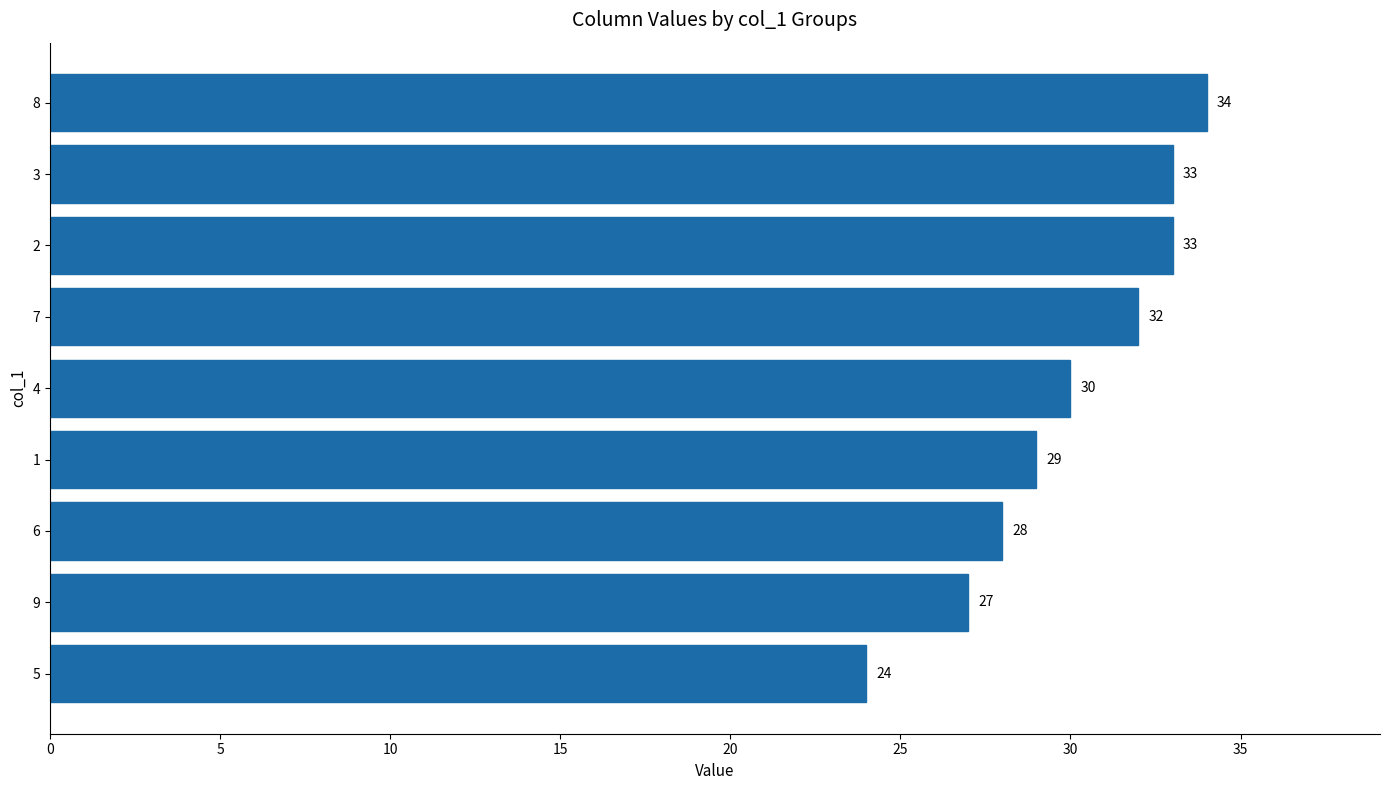

Count the values in the range 28 to 33.

6